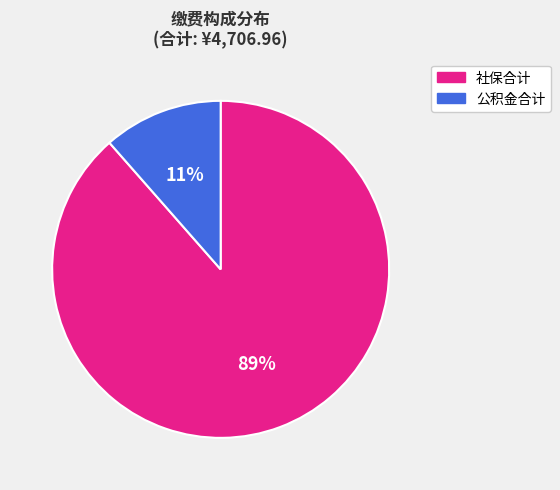

To the nearest percent, what percentage of the pie is 社保合计?

89%